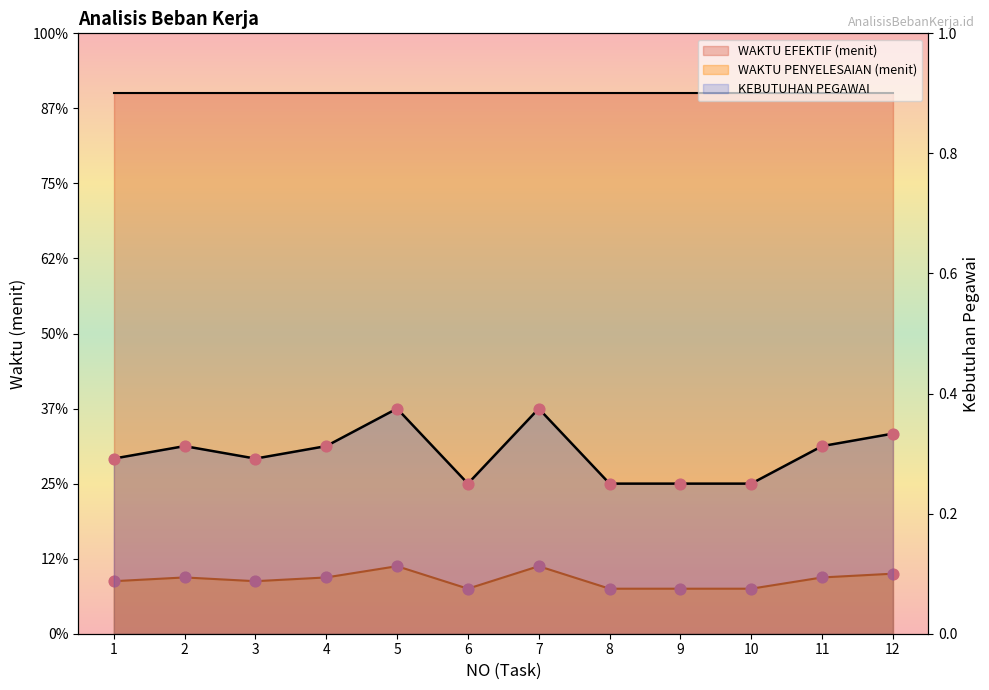

Which series reaches the minimum Y coordinate?

KEBUTUHAN PEGAWAI